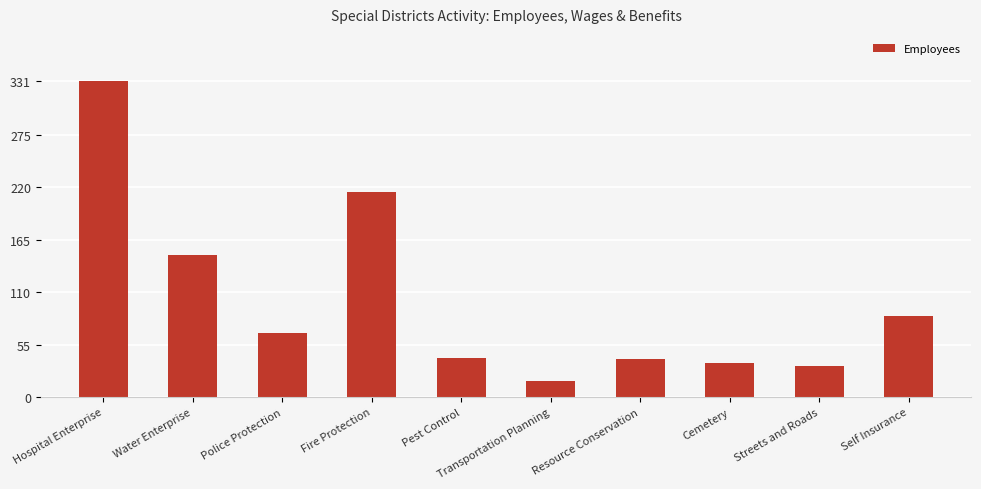

Read the value at Pest Control, to the nearest 50.

50